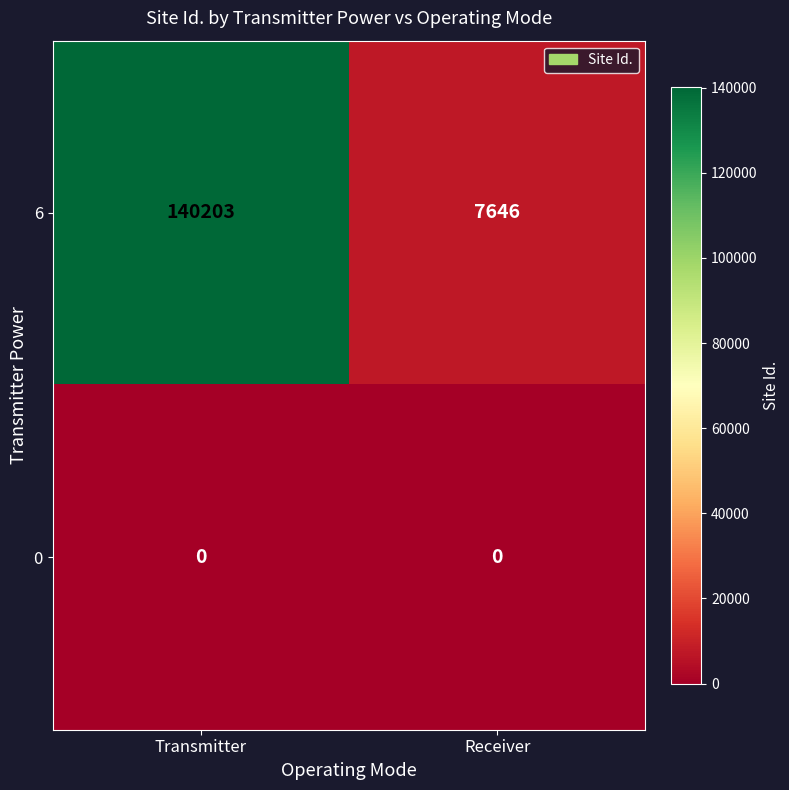

What is the difference between the 6 values at Transmitter and Receiver?

132557